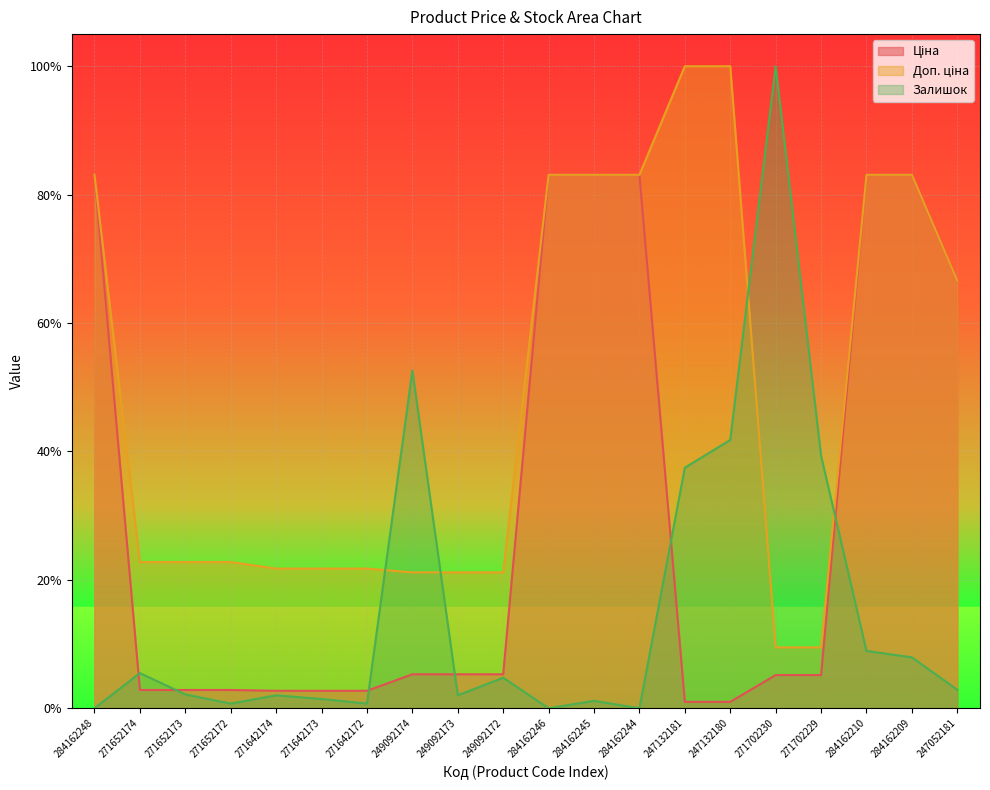

Rank the series by their maximum value, from lowest to highest.

Ціна, Доп. ціна, Залишок